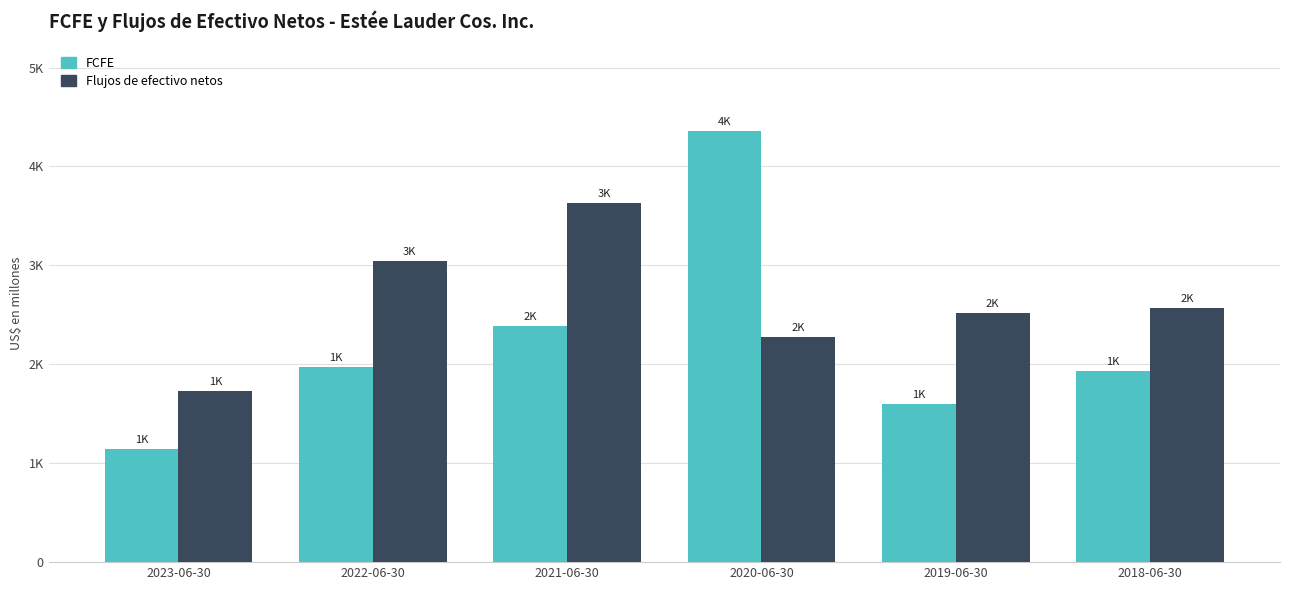

Is it true that FCFE equals 1934 at 2018-06-30?

True